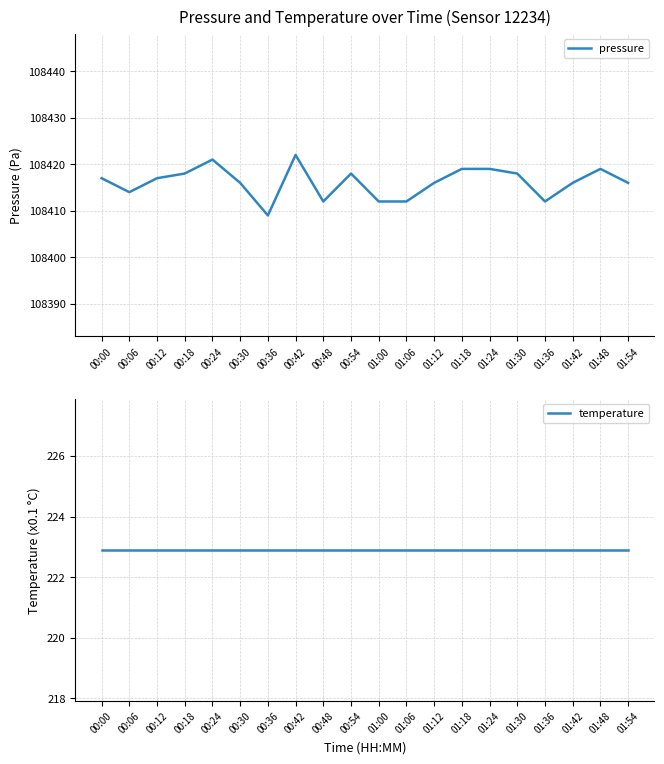

Between 00:12 and 00:00, which is larger?

00:12